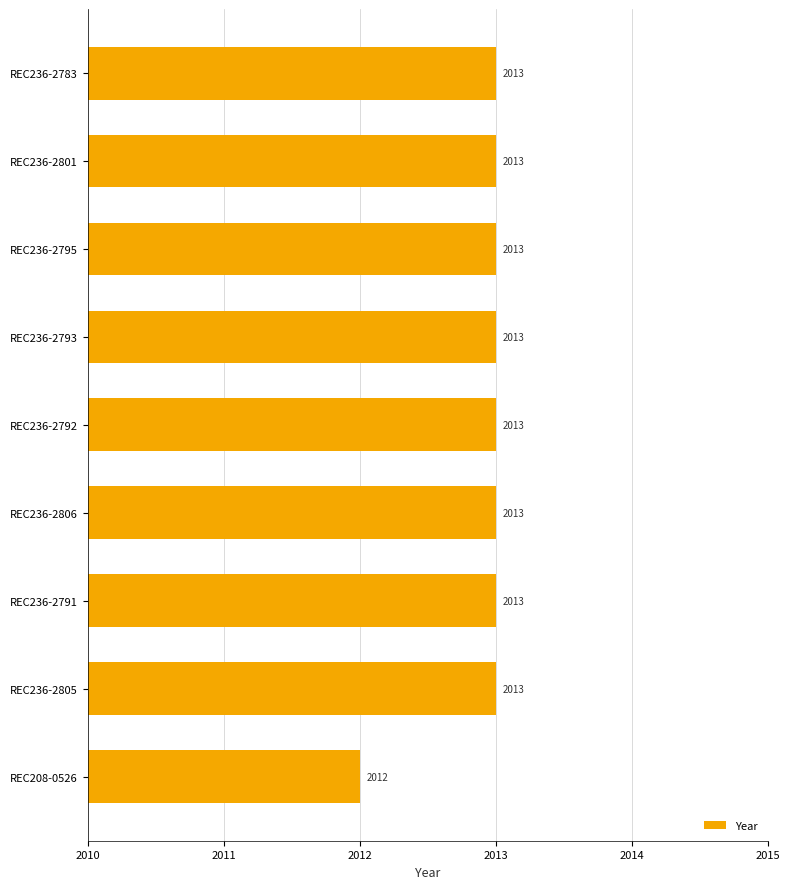

Reading top to bottom, list all the values displayed in this chart.

2013	2013	2013	2013	2013	2013	2013	2013	2012